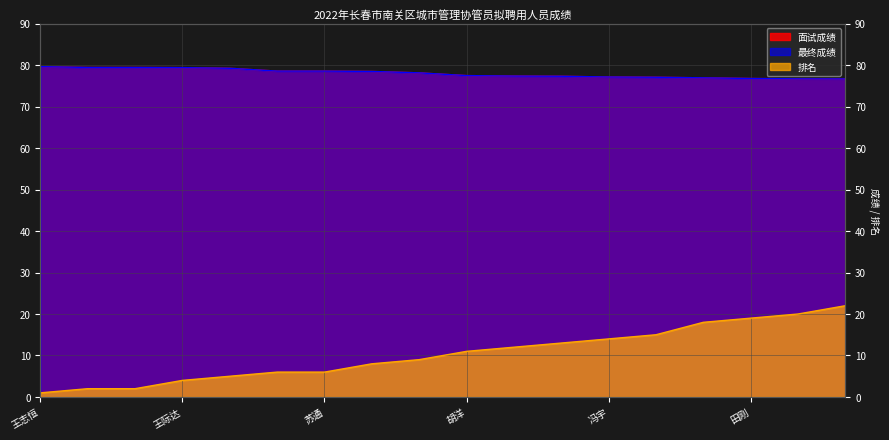

What is the difference between the second highest and minimum values in the 面试成绩 series?

2.8